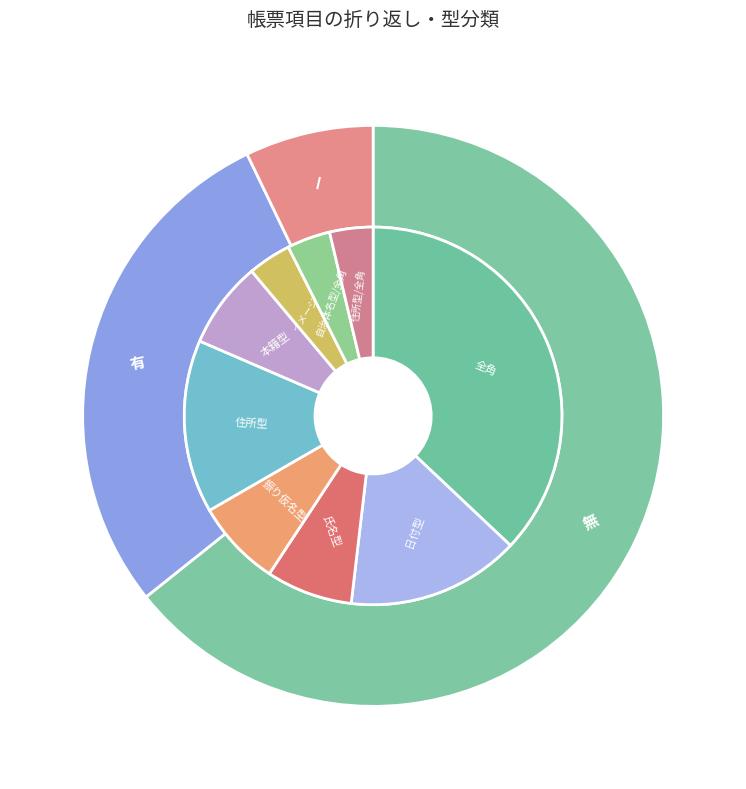

What is the smallest slice in the pie chart?

ー